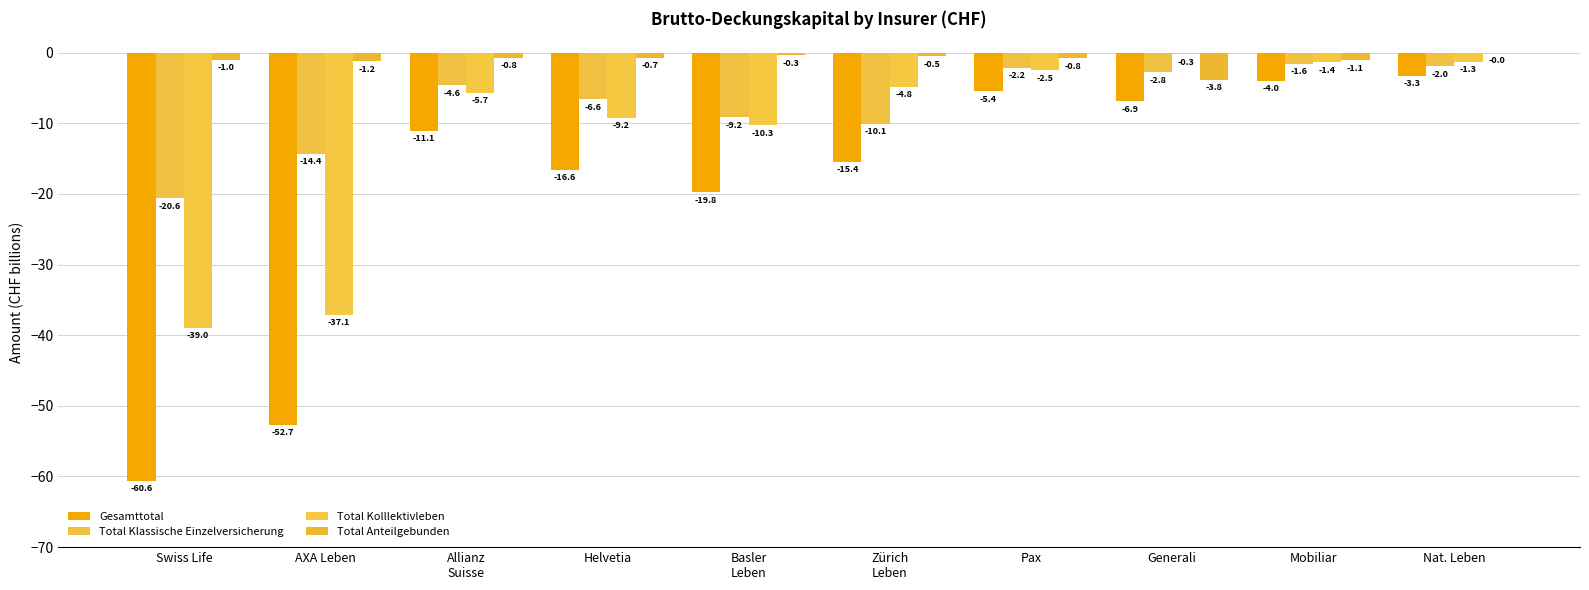

The value of Gesamttotal at Allianz
Suisse is -11.1. True or false?

True